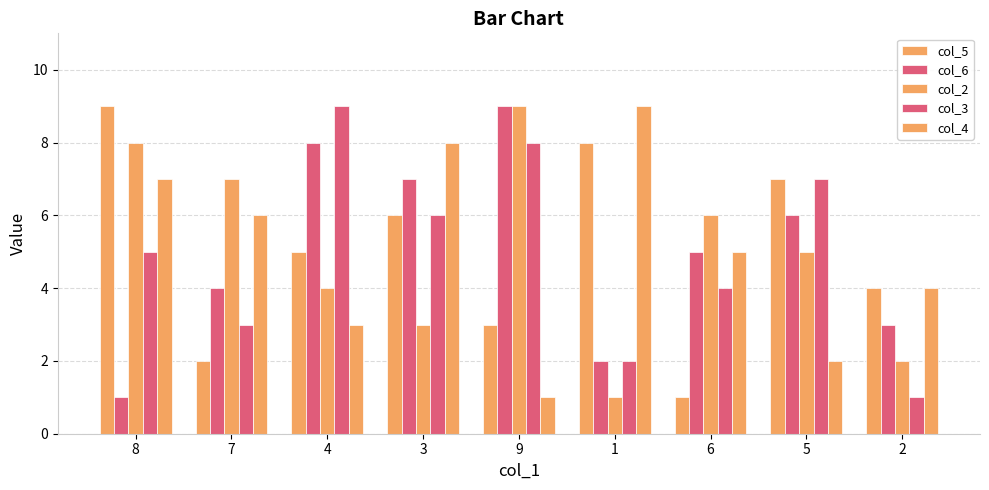

How many bars are there in each group?

5